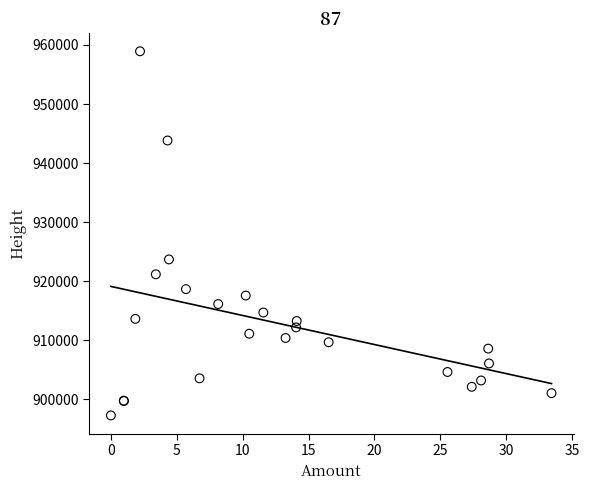

What Y value in the scatter plot is closest to 928092?

923678